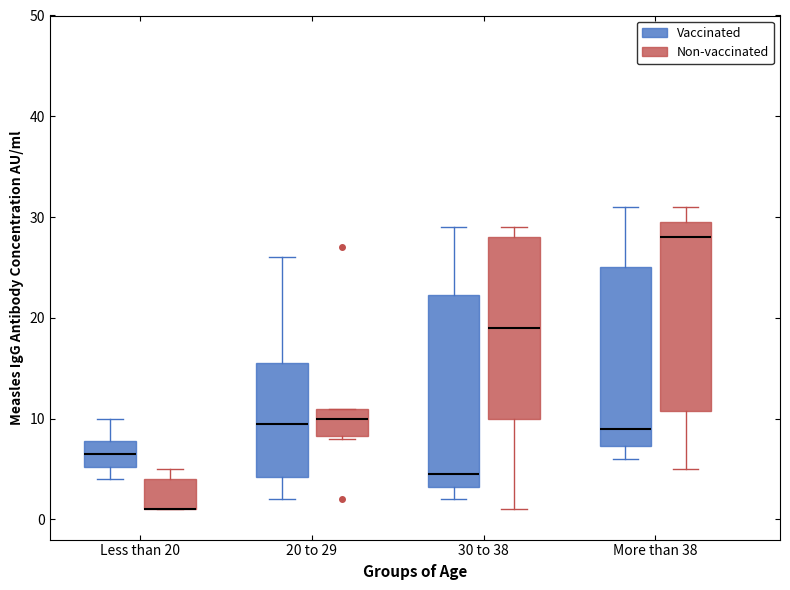

Reading left to right, read every box against the y-axis: the position of its median line, the range the box covers, and the ends of its whiskers. The values are not printed on the chart, so give them approximately, as read against the axis.

Less than 20 (Vaccinated): median 7, box 5 to 8, whiskers 4 to 10
Less than 20 (Non-vaccinated): median 1 (drawn on the box's lower edge), box 1 to 4, whiskers 1 to 5
20 to 29 (Vaccinated): median 10, box 4 to 16, whiskers 2 to 26
20 to 29 (Non-vaccinated): median 10, box 8 to 11, whiskers 8 to 11
30 to 38 (Vaccinated): median 5, box 3 to 22, whiskers 2 to 29
30 to 38 (Non-vaccinated): median 19, box 10 to 28, whiskers 1 to 29
More than 38 (Vaccinated): median 9, box 7 to 25, whiskers 6 to 31
More than 38 (Non-vaccinated): median 28, box 11 to 30, whiskers 5 to 31